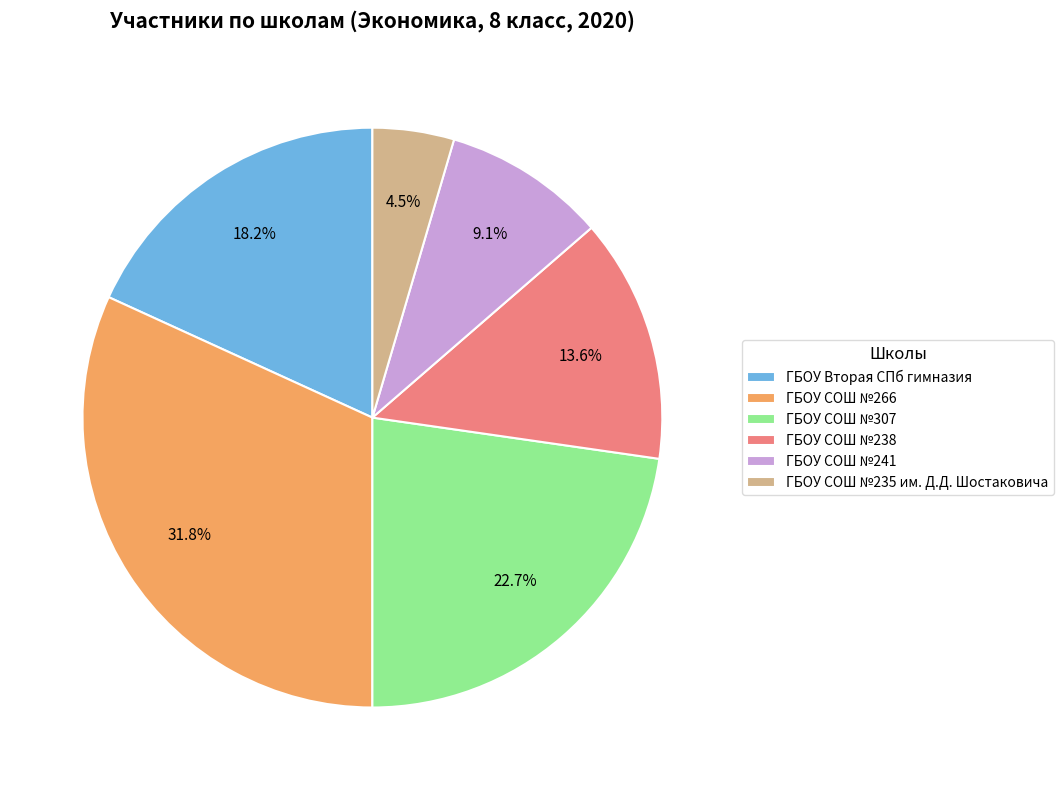

To the nearest percent, what is the combined percentage of ГБОУ Вторая СПб гимназия and ГБОУ СОШ №238?

32%